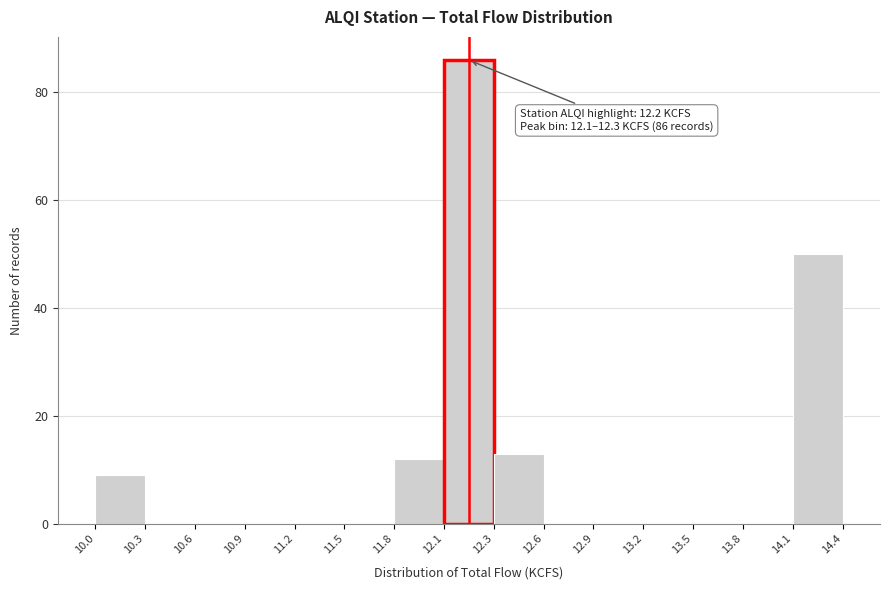

Over which range of the x-axis is the bar tallest?

12.1 to 12.3